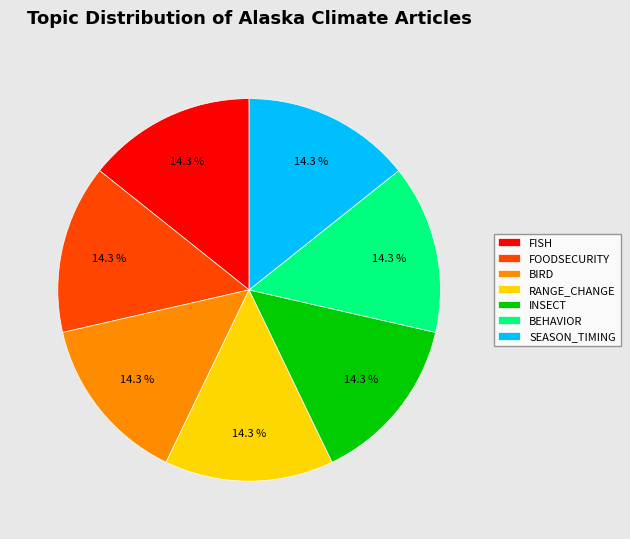

What is the total percentage of BEHAVIOR and RANGE_CHANGE?

28.6%